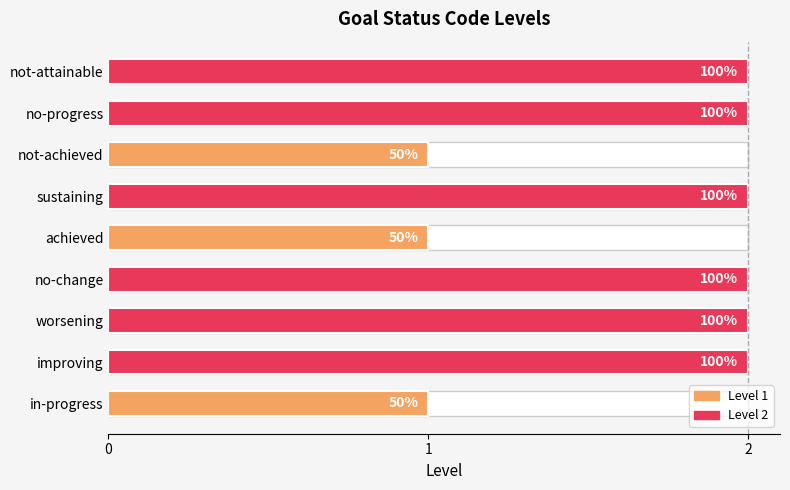

What is the label of the 4th bar from the left?

no-change